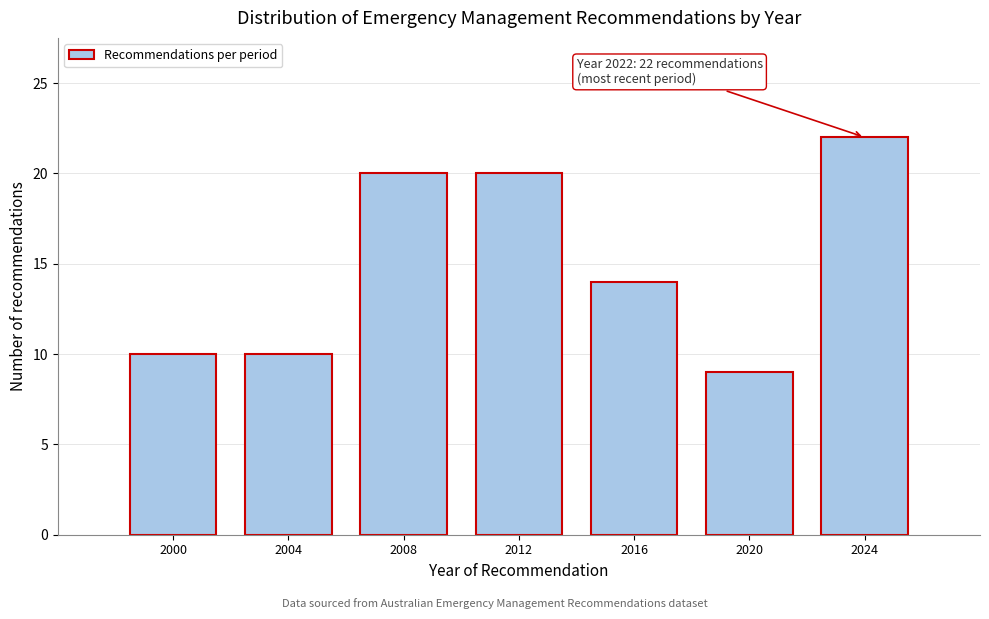

Reading left to right, extract all data points from this chart.

2000=10	2004=10	2008=20	2012=20	2016=14	2020=9	2024=22